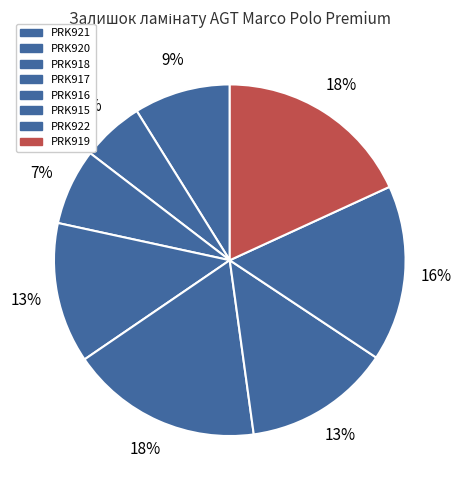

What is the ratio of the value at PRK922 to the value at PRK917?

1.3